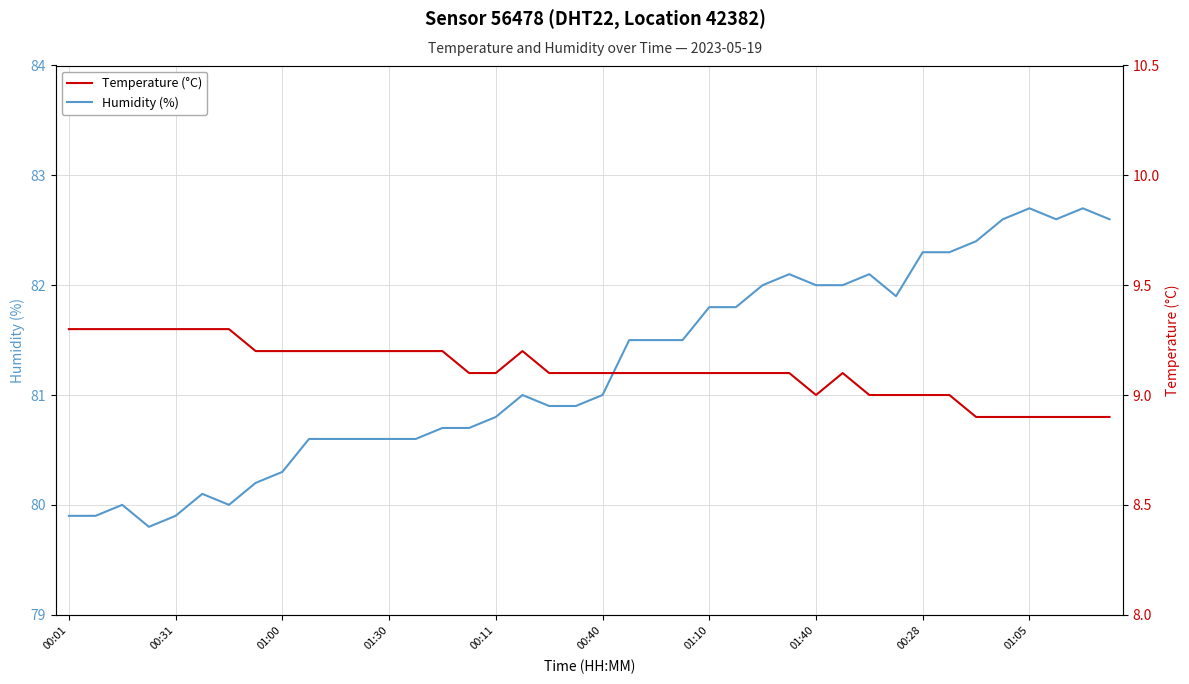

How many data points in Humidity (%) are less than 81?

19